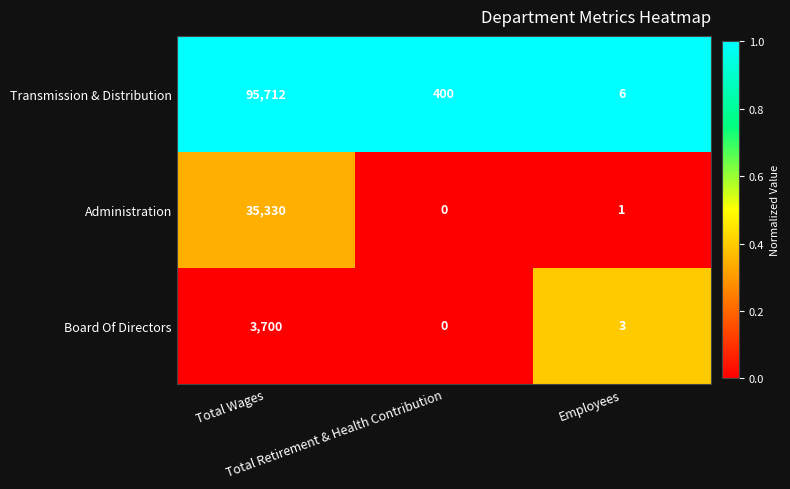

Which series has the widest spread of values?

Transmission & Distribution